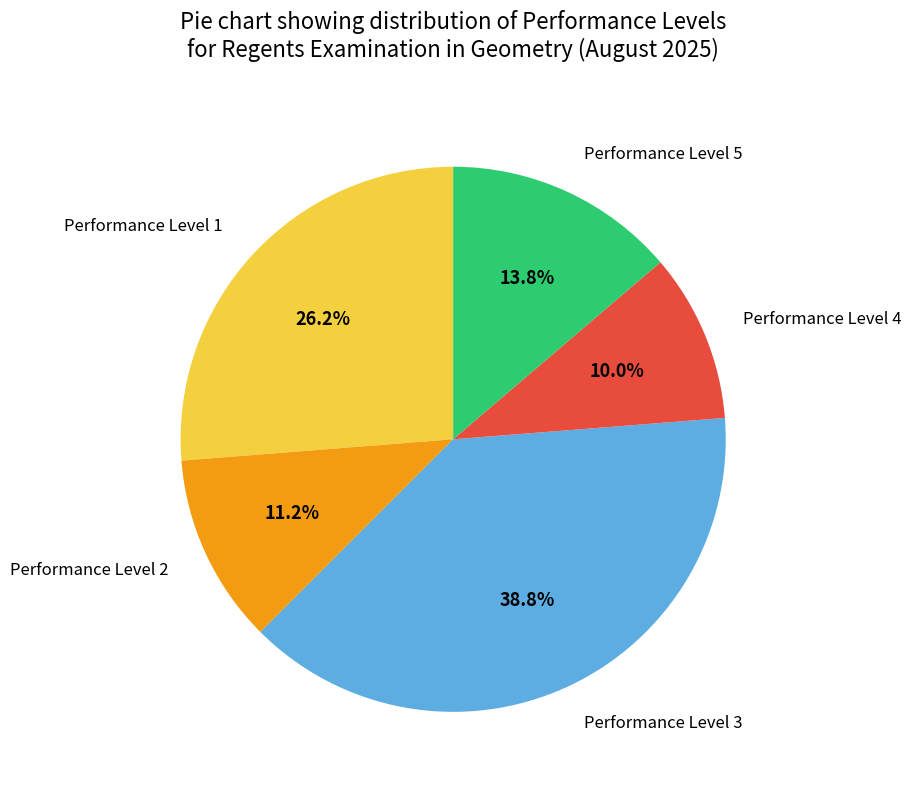

Which slice is the largest?

Performance Level 3